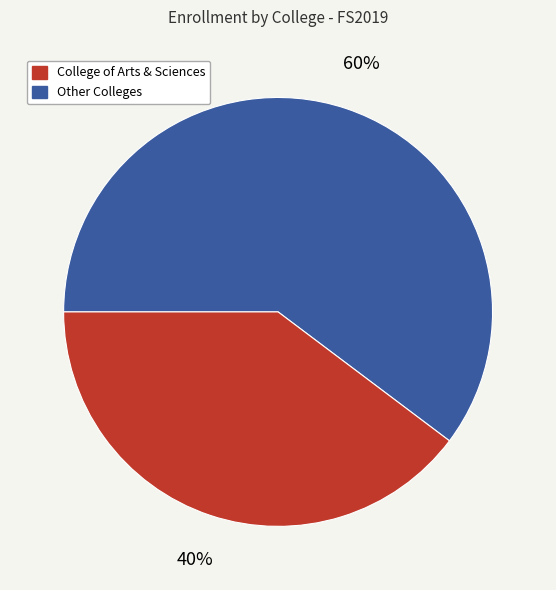

To the nearest percent, what is the average slice percentage?

50%